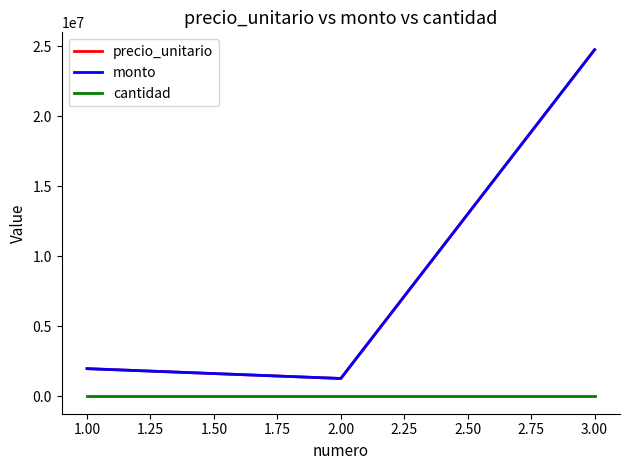

What is the smallest value displayed?

1